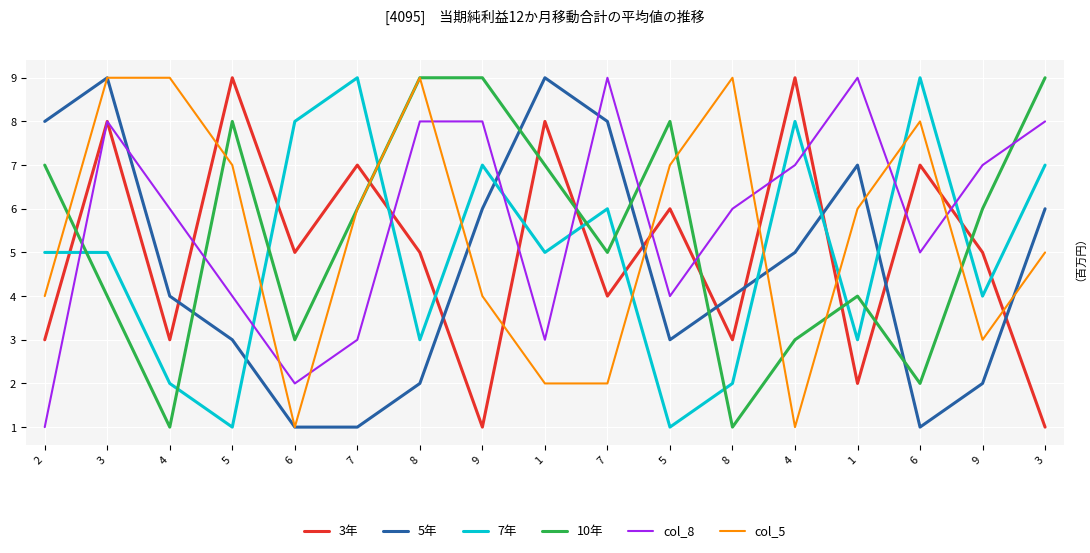

Which series has the largest total across all categories?

col_8